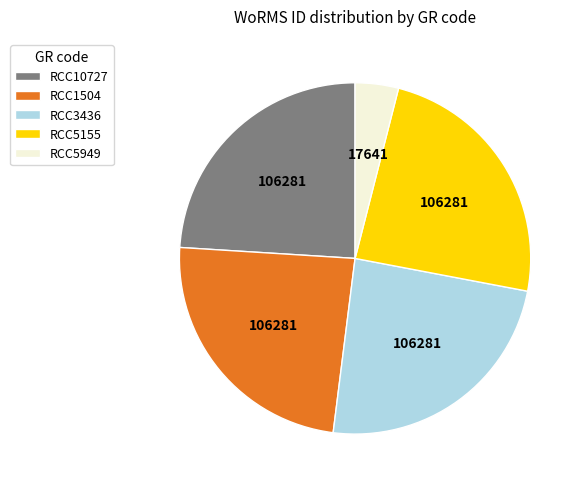

True or false: RCC5949 accounts for 17% of the total.

False